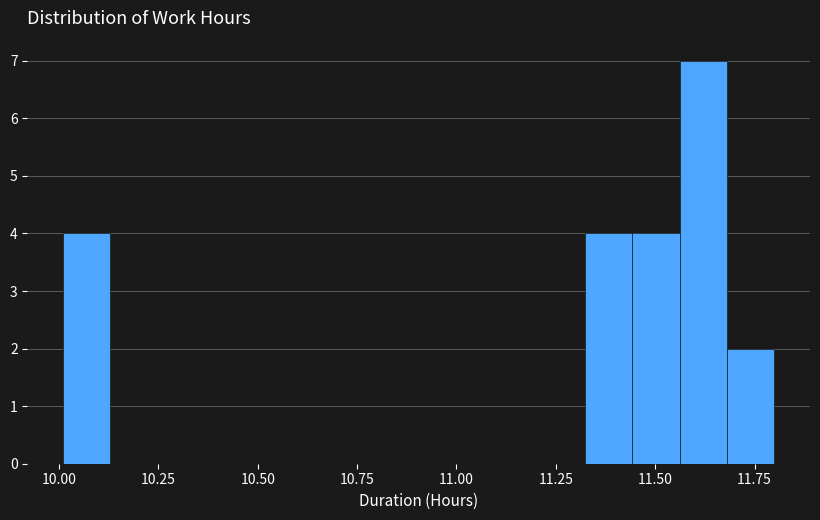

Around what value on the x-axis is the tallest bar? Give the approximate position of its centre, as read against the axis.

11.60